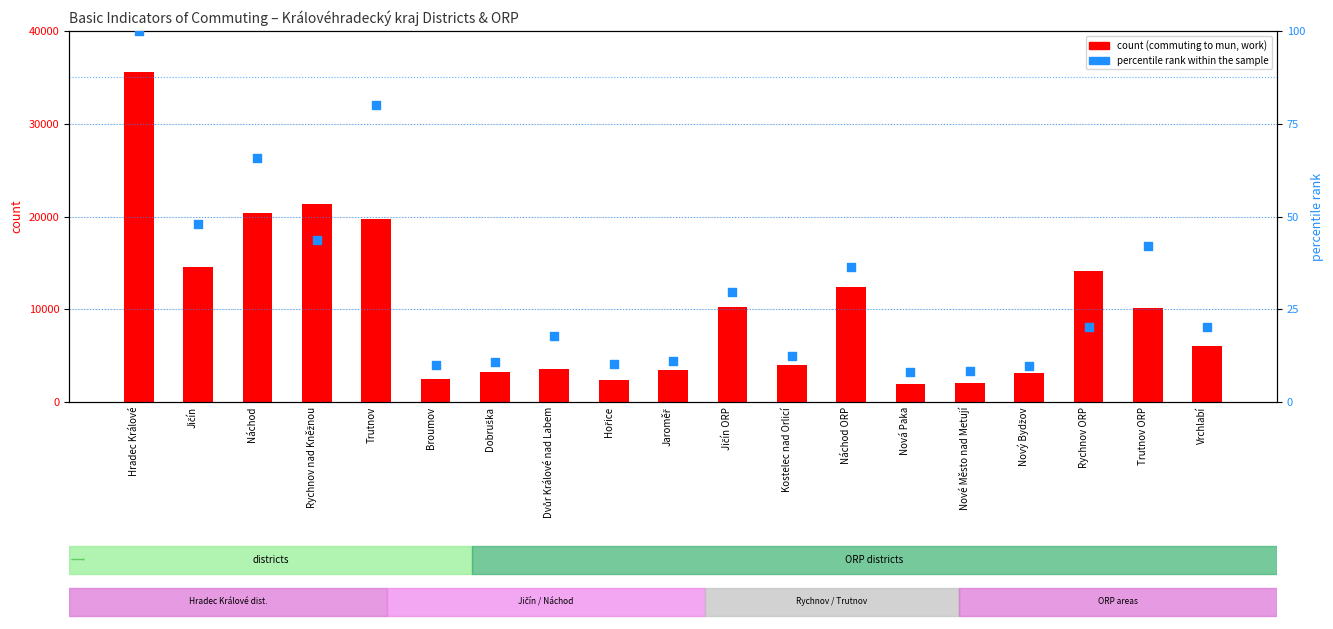

Which series has the largest total across all categories?

count